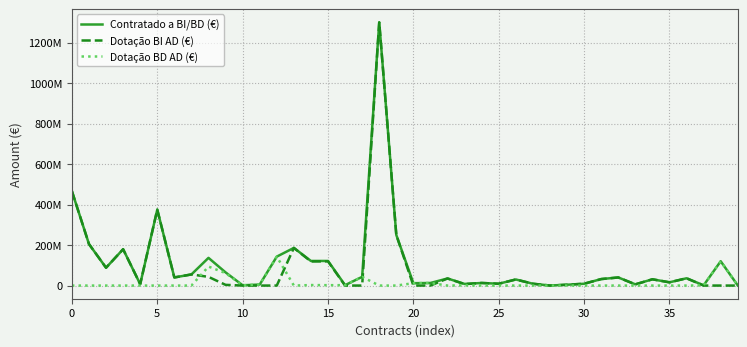

Where is the first local minimum for Dotação BD AD (€)?

10